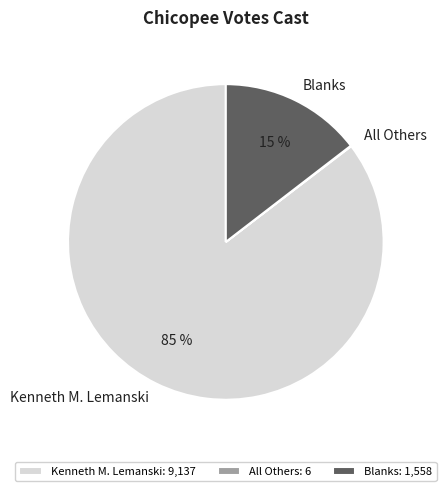

Which has a higher value, Kenneth M. Lemanski or Blanks?

Kenneth M. Lemanski